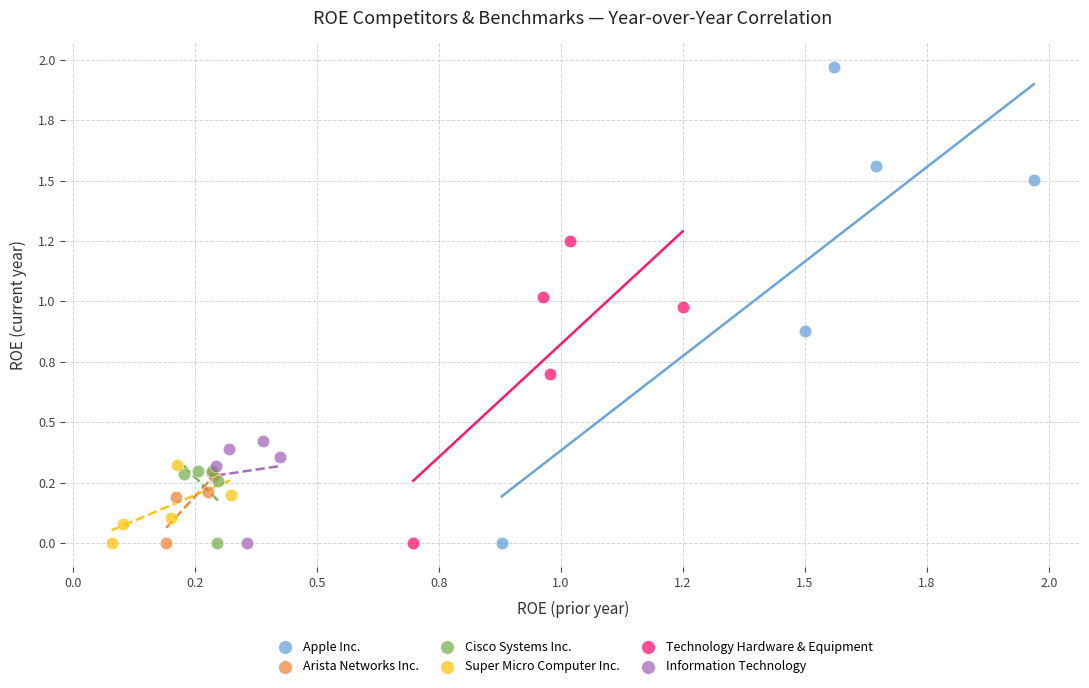

Which series has the largest Y range (max minus min)?

Apple Inc.